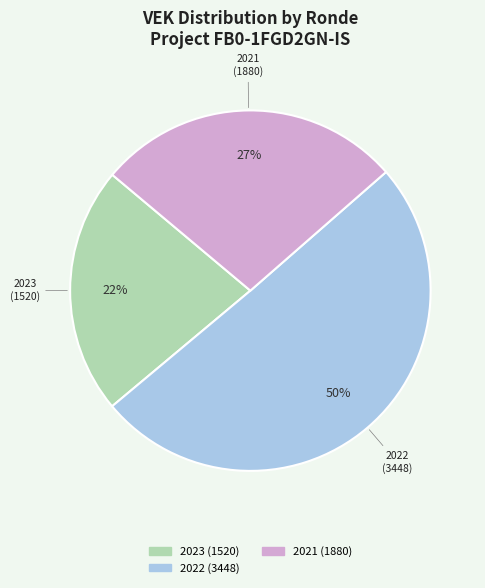

To the nearest percent, what is the average slice percentage?

33%